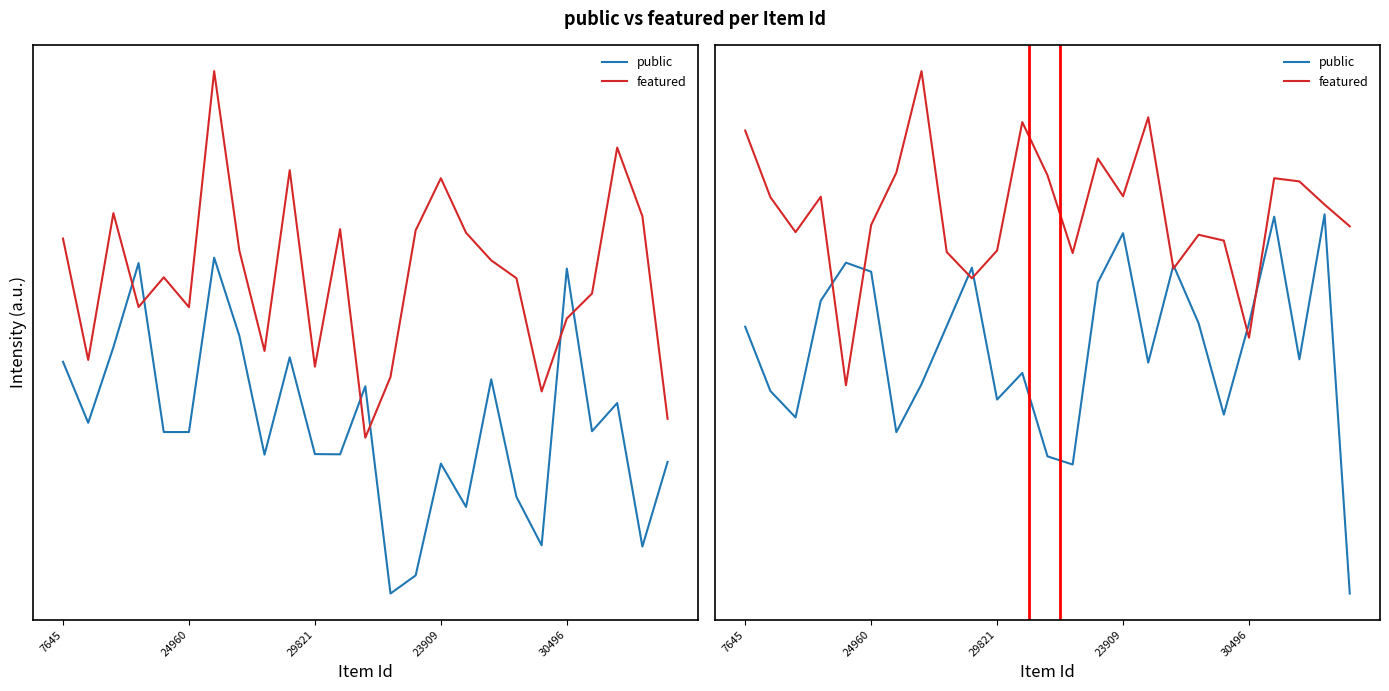

How many lines are shown in the chart?

2